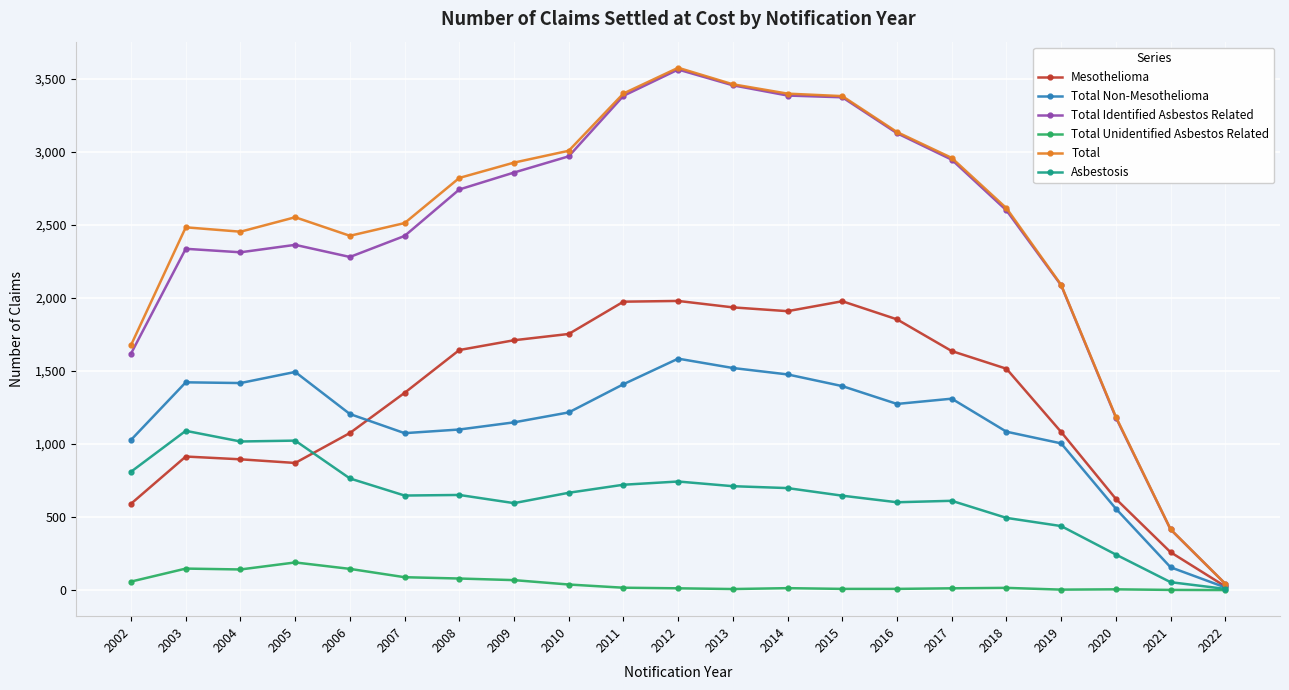

What value does the Mesothelioma series have at 2007, to the nearest 50?

1350